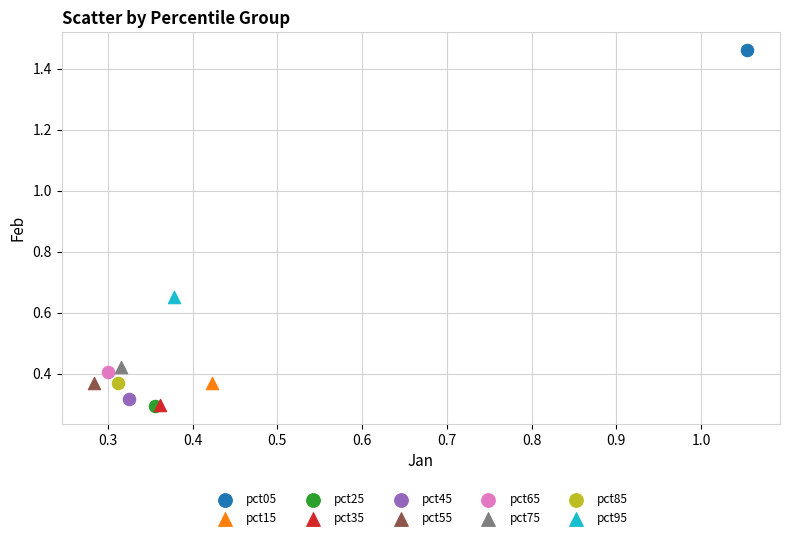

What are all the series names shown in the legend?

pct05, pct15, pct25, pct35, pct45, pct55, pct65, pct75, pct85, pct95